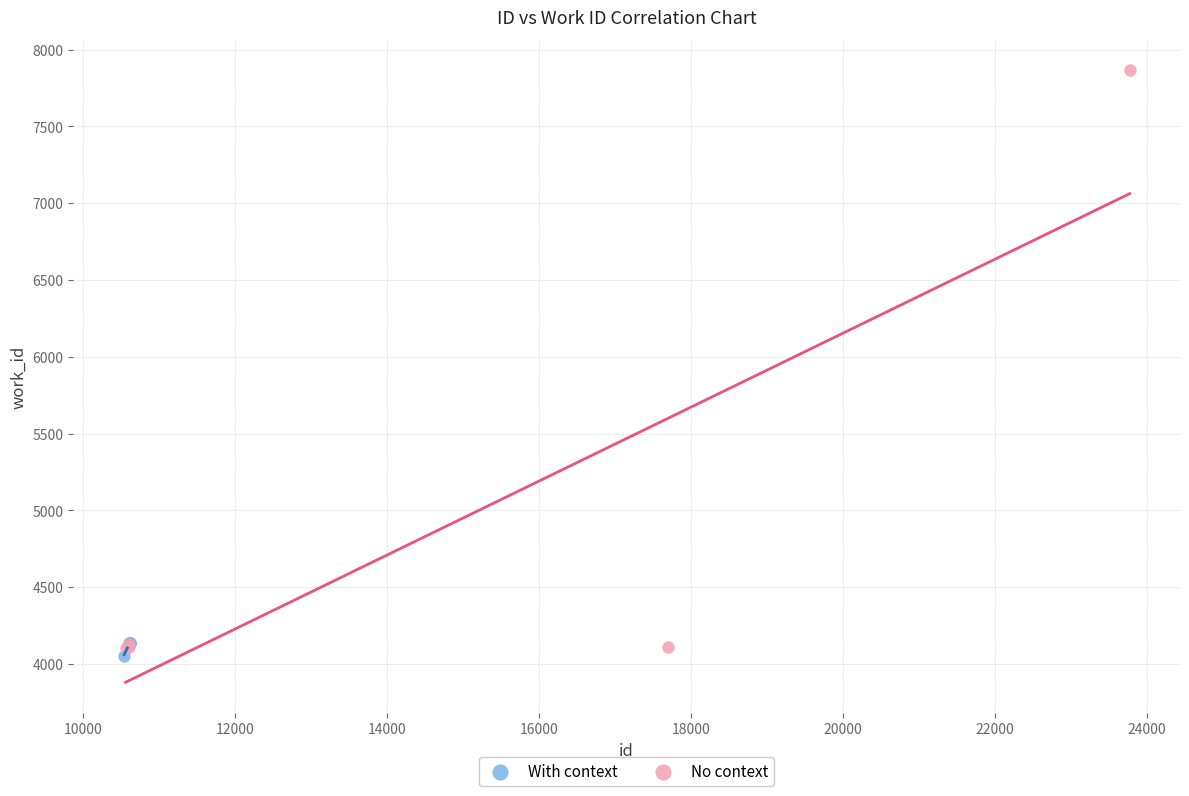

Which series reaches the maximum Y coordinate?

No context